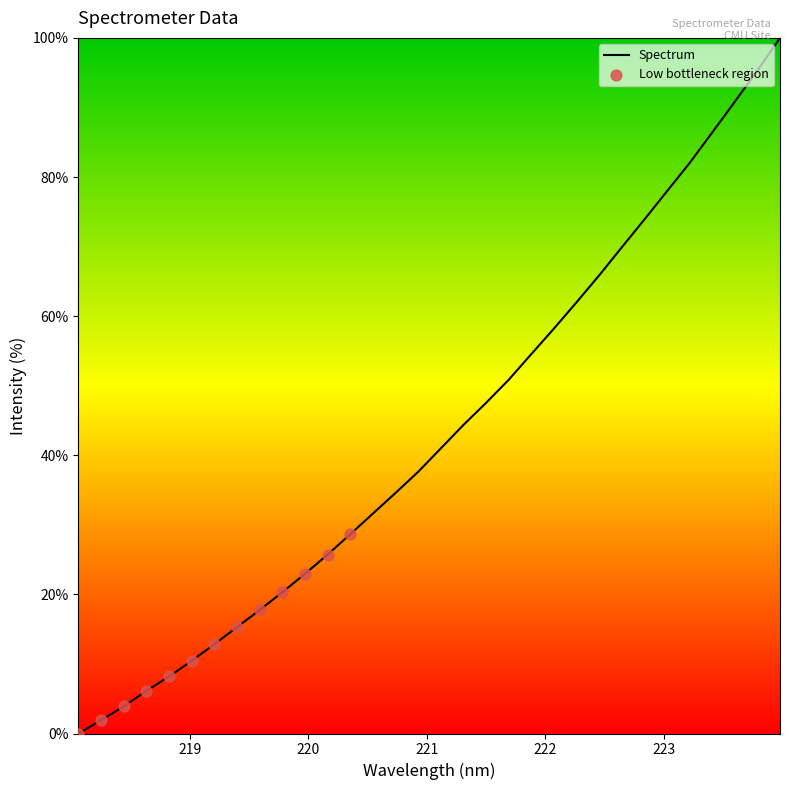

What is the maximum value shown in the chart?

100.0